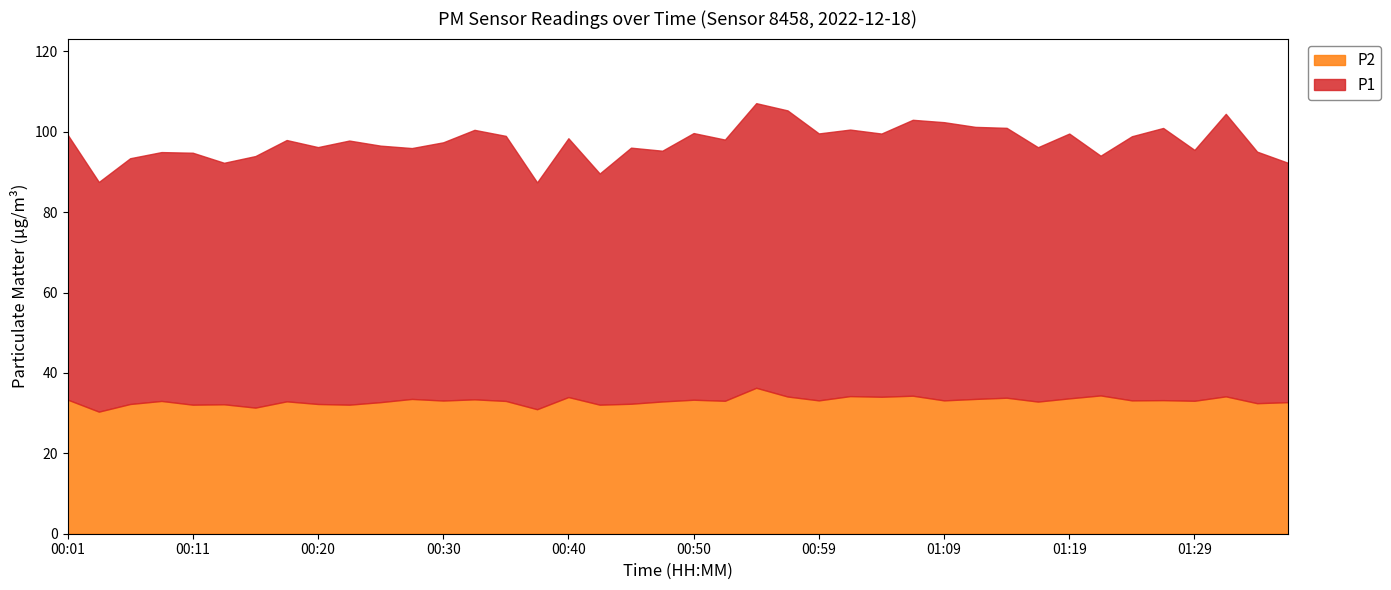

True or false: P2 and P1 cross at least once.

False